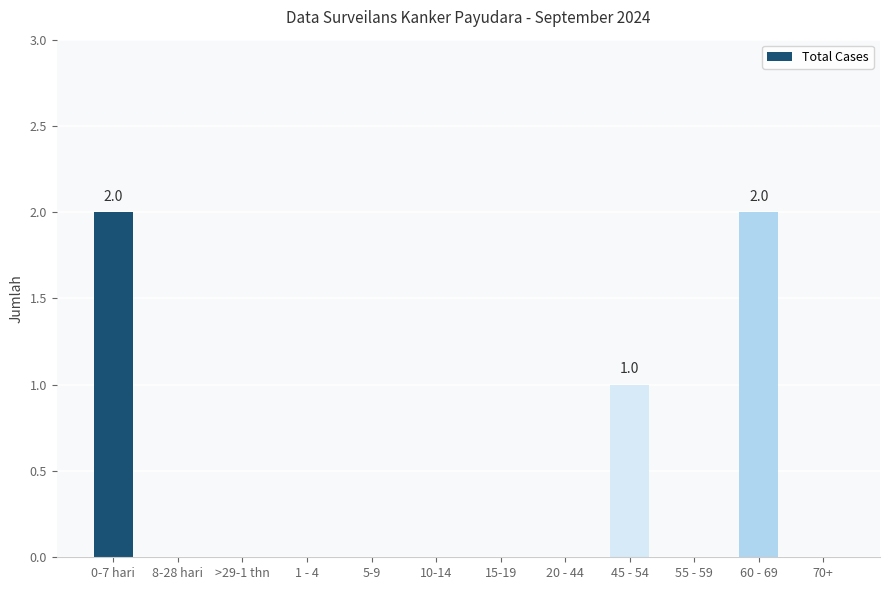

What is the sum of all values?

5